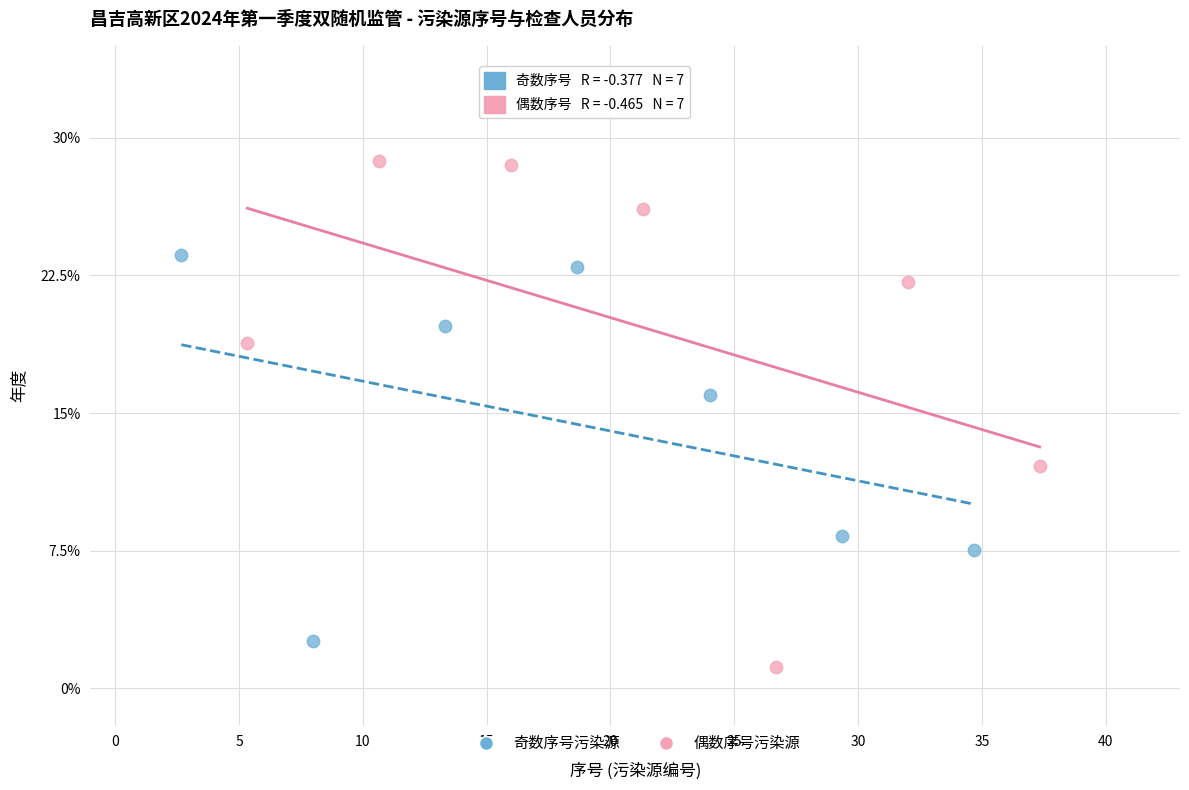

Which series has the largest Y range (max minus min)?

偶数序号污染源